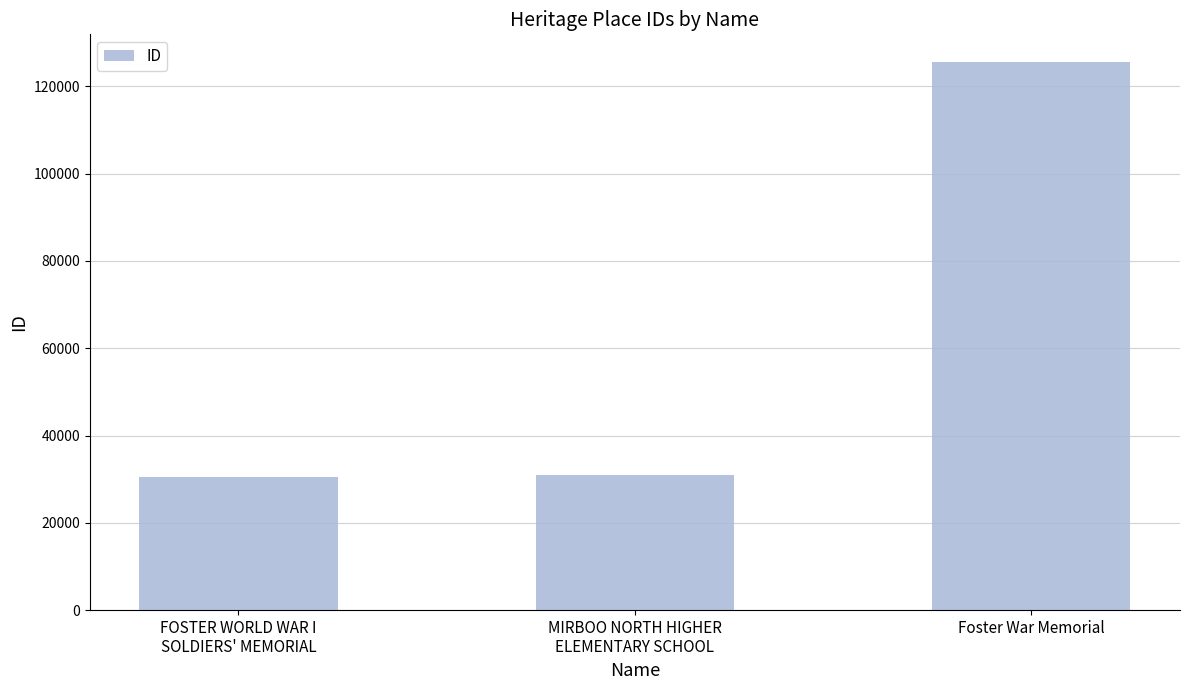

What is the maximum value shown in the chart?

125628